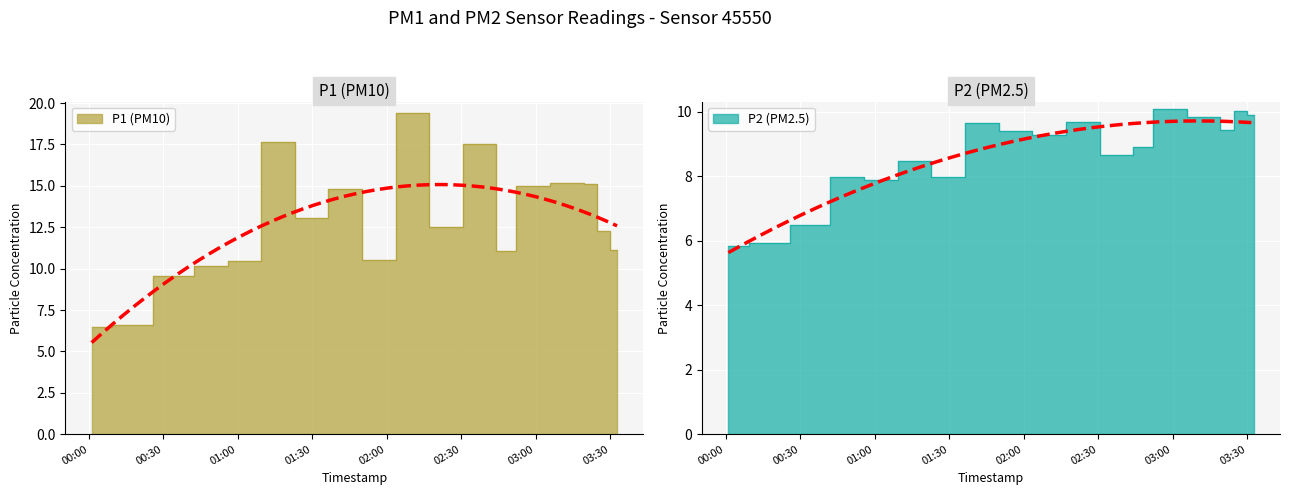

What is the difference between the maximum and minimum values in the P2 series?

4.2